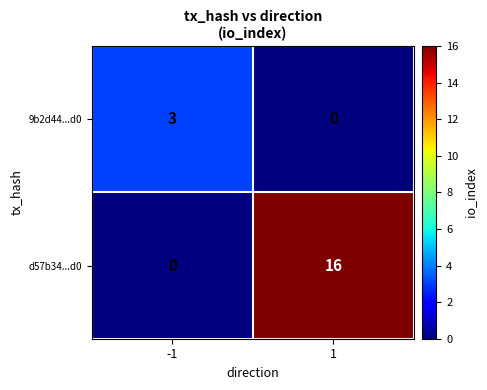

Reading right to left, list all the values displayed in this chart.

9b2d44...d0: 0	3
d57b34...d0: 16	0